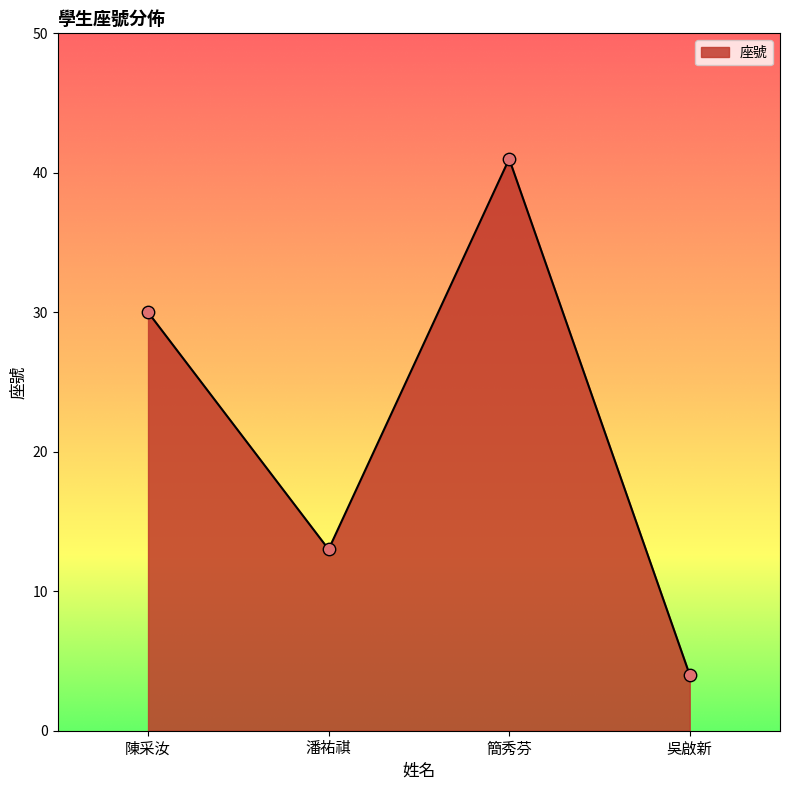

Which has a higher value, 吳啟新 or 潘祐祺?

潘祐祺